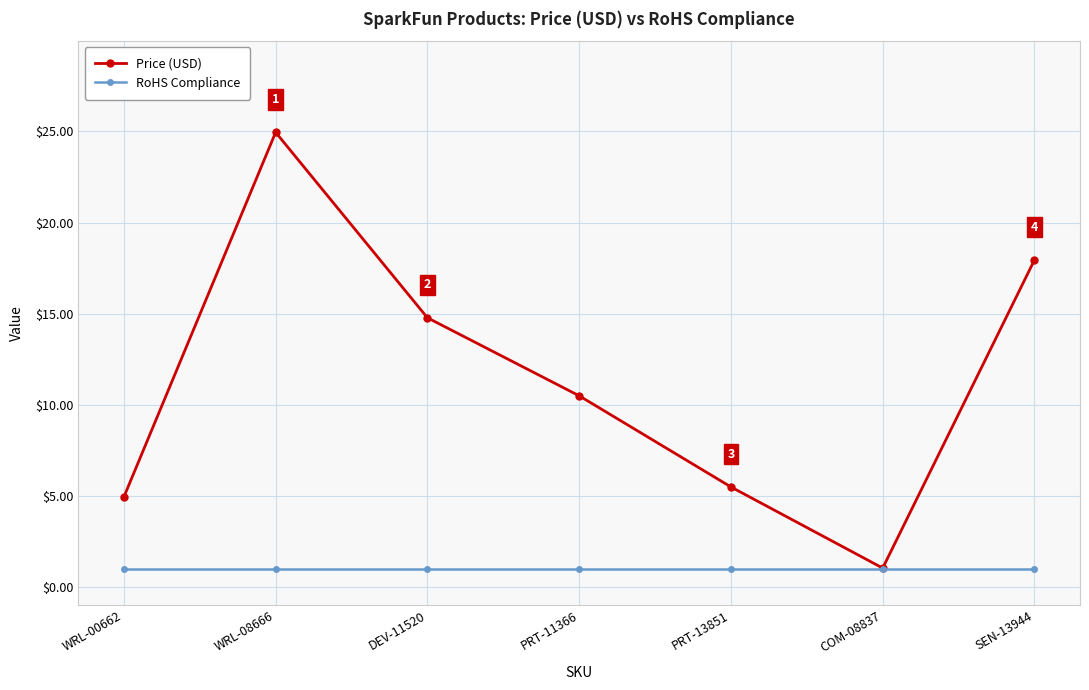

At which category is the sum across all series the highest?

WRL-08666